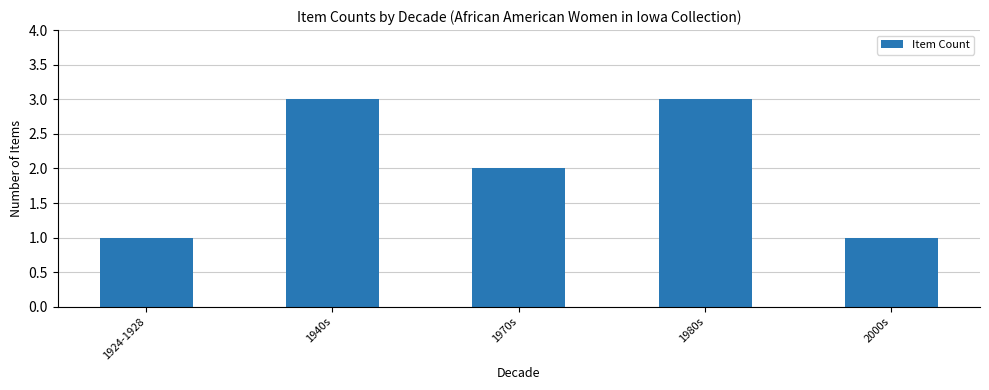

Reading right to left, list all the values displayed in this chart.

1	3	2	3	1